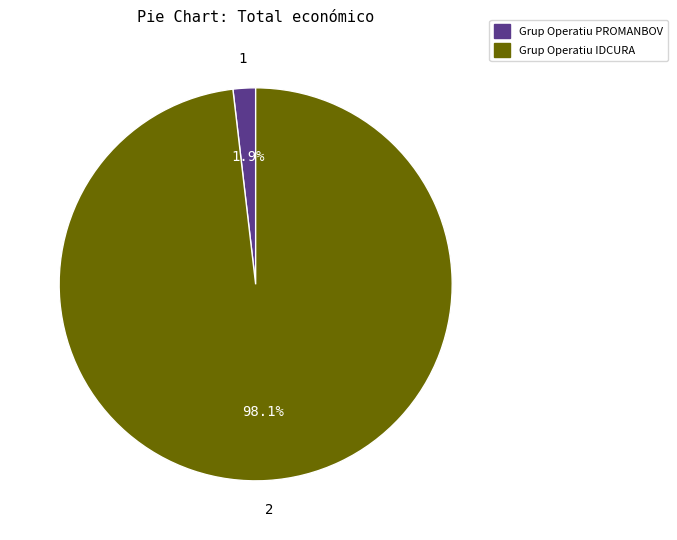

The Grup Operatiu PROMANBOV slice represents 2% of the pie. True or false?

True